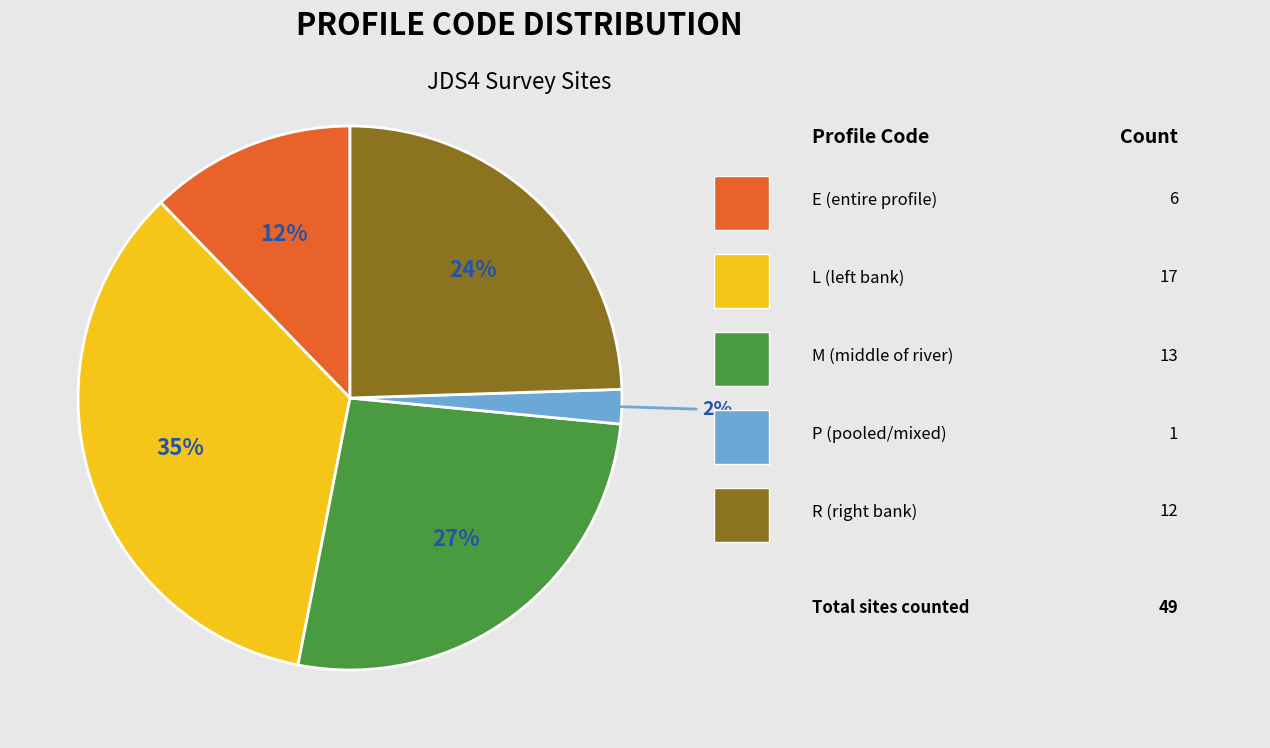

Is there a majority slice in this chart?

No